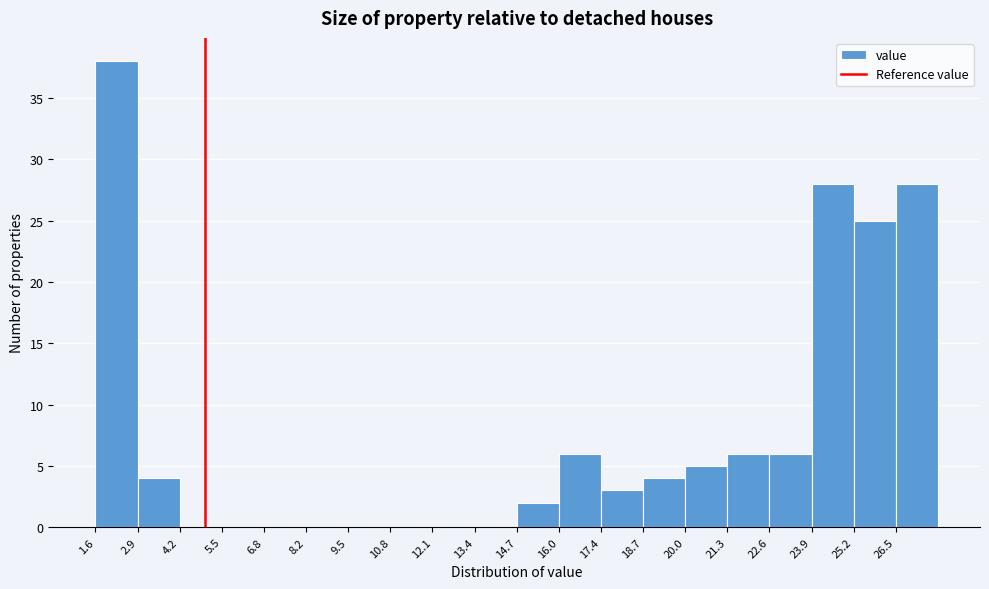

Which range on the x-axis has the tallest bar?

1.6 to 3.0